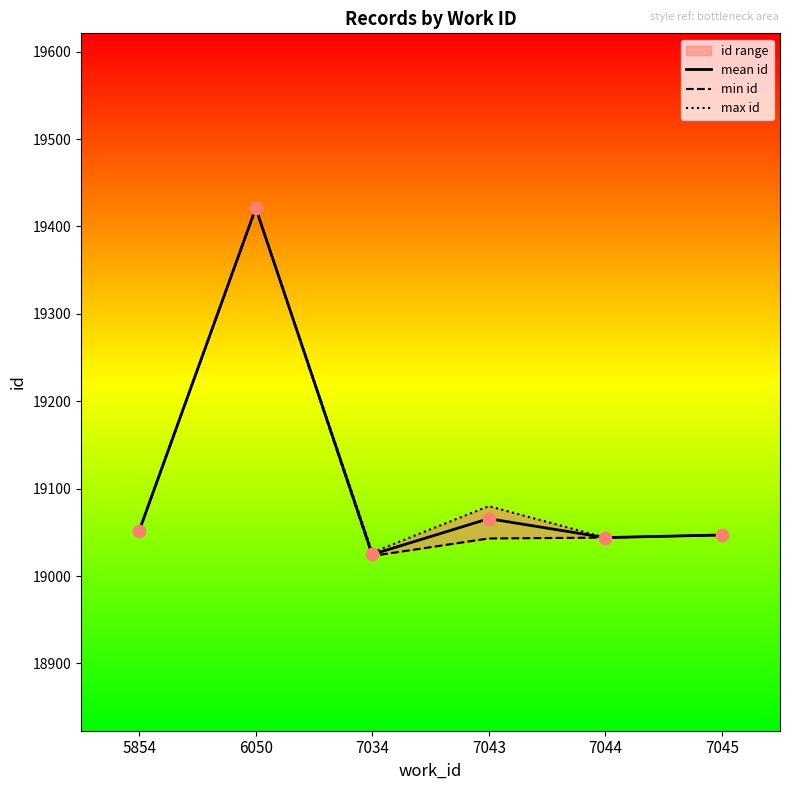

Which series has the largest Y range (max minus min)?

min id